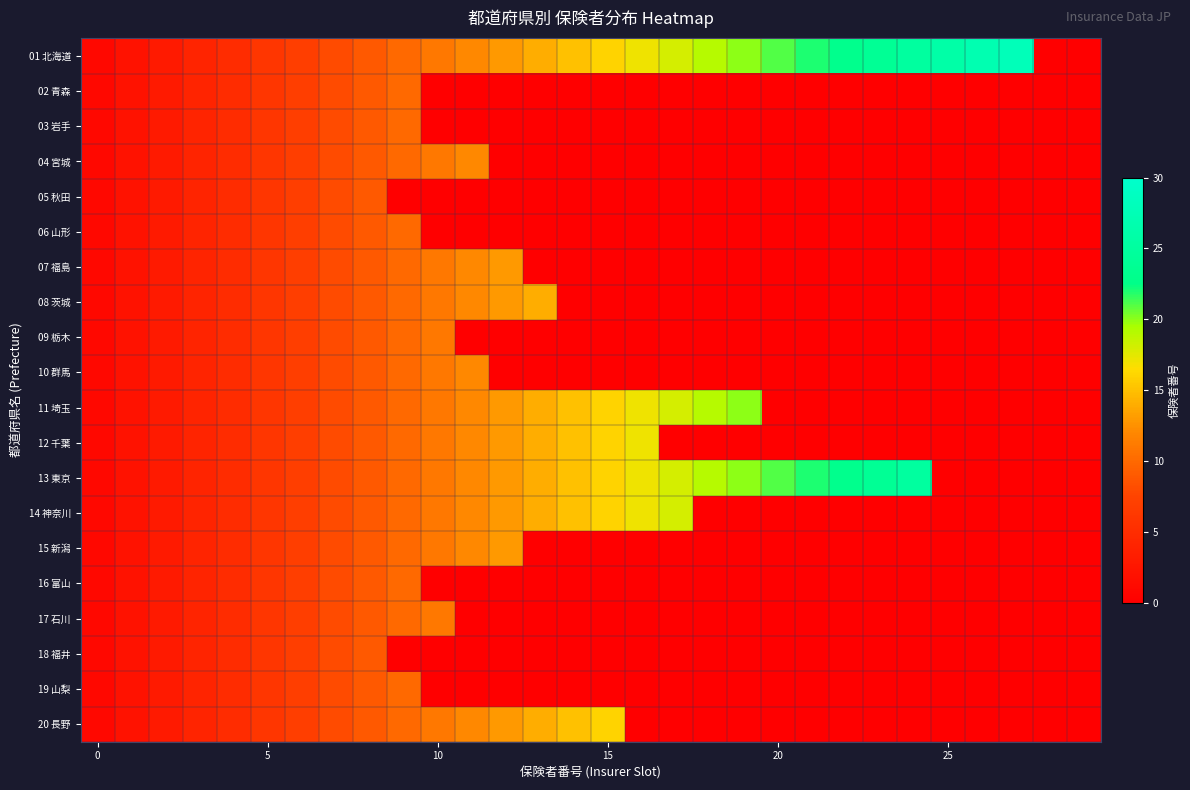

Reading left to right, what are all the values shown in this chart?

01 北海道: 1	2	3	4	5	6	7	8	9	10	11	12	13	14	15	16	17	18	19	20	21	22	23	24	25	26	27	28	0	0
02 青森: 1	2	3	4	5	6	7	8	9	10	0	0	0	0	0	0	0	0	0	0	0	0	0	0	0	0	0	0	0	0
03 岩手: 1	2	3	4	5	6	7	8	9	10	0	0	0	0	0	0	0	0	0	0	0	0	0	0	0	0	0	0	0	0
04 宮城: 1	2	3	4	5	6	7	8	9	10	11	12	0	0	0	0	0	0	0	0	0	0	0	0	0	0	0	0	0	0
05 秋田: 1	2	3	4	5	6	7	8	9	0	0	0	0	0	0	0	0	0	0	0	0	0	0	0	0	0	0	0	0	0
06 山形: 1	2	3	4	5	6	7	8	9	10	0	0	0	0	0	0	0	0	0	0	0	0	0	0	0	0	0	0	0	0
07 福島: 1	2	3	4	5	6	7	8	9	10	11	12	13	0	0	0	0	0	0	0	0	0	0	0	0	0	0	0	0	0
08 茨城: 1	2	3	4	5	6	7	8	9	10	11	12	13	14	0	0	0	0	0	0	0	0	0	0	0	0	0	0	0	0
09 栃木: 1	2	3	4	5	6	7	8	9	10	11	0	0	0	0	0	0	0	0	0	0	0	0	0	0	0	0	0	0	0
10 群馬: 1	2	3	4	5	6	7	8	9	10	11	12	0	0	0	0	0	0	0	0	0	0	0	0	0	0	0	0	0	0
11 埼玉: 1	2	3	4	5	6	7	8	9	10	11	12	13	14	15	16	17	18	19	20	0	0	0	0	0	0	0	0	0	0
12 千葉: 1	2	3	4	5	6	7	8	9	10	11	12	13	14	15	16	17	0	0	0	0	0	0	0	0	0	0	0	0	0
13 東京: 1	2	3	4	5	6	7	8	9	10	11	12	13	14	15	16	17	18	19	20	21	22	23	24	25	0	0	0	0	0
14 神奈川: 1	2	3	4	5	6	7	8	9	10	11	12	13	14	15	16	17	18	0	0	0	0	0	0	0	0	0	0	0	0
15 新潟: 1	2	3	4	5	6	7	8	9	10	11	12	13	0	0	0	0	0	0	0	0	0	0	0	0	0	0	0	0	0
16 富山: 1	2	3	4	5	6	7	8	9	10	0	0	0	0	0	0	0	0	0	0	0	0	0	0	0	0	0	0	0	0
17 石川: 1	2	3	4	5	6	7	8	9	10	11	0	0	0	0	0	0	0	0	0	0	0	0	0	0	0	0	0	0	0
18 福井: 1	2	3	4	5	6	7	8	9	0	0	0	0	0	0	0	0	0	0	0	0	0	0	0	0	0	0	0	0	0
19 山梨: 1	2	3	4	5	6	7	8	9	10	0	0	0	0	0	0	0	0	0	0	0	0	0	0	0	0	0	0	0	0
20 長野: 1	2	3	4	5	6	7	8	9	10	11	12	13	14	15	16	0	0	0	0	0	0	0	0	0	0	0	0	0	0